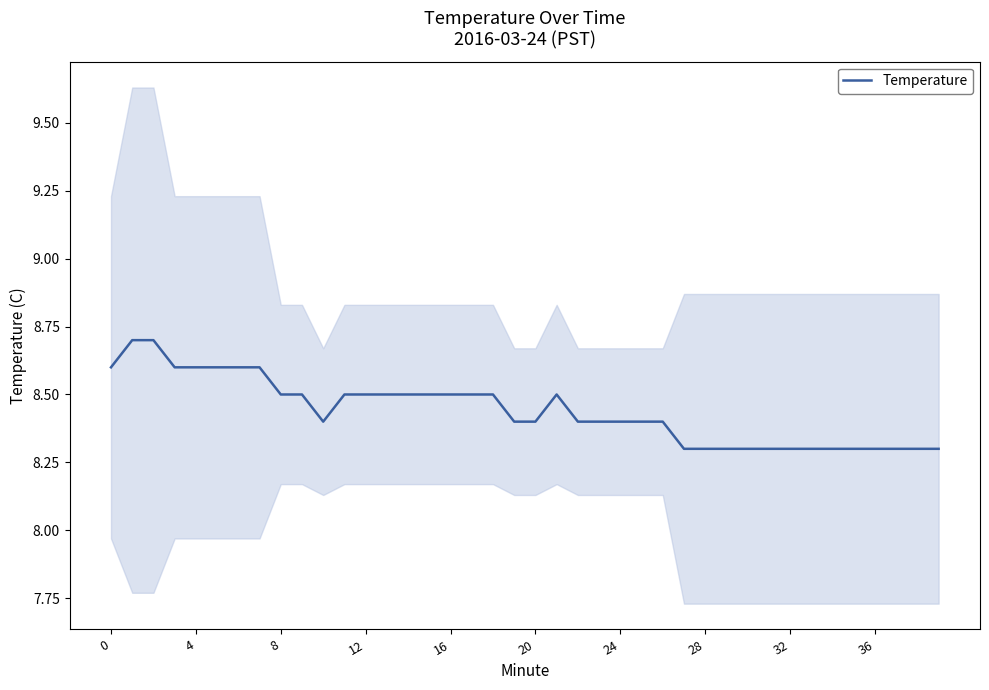

The value at 21 is 8.5. True or false?

True